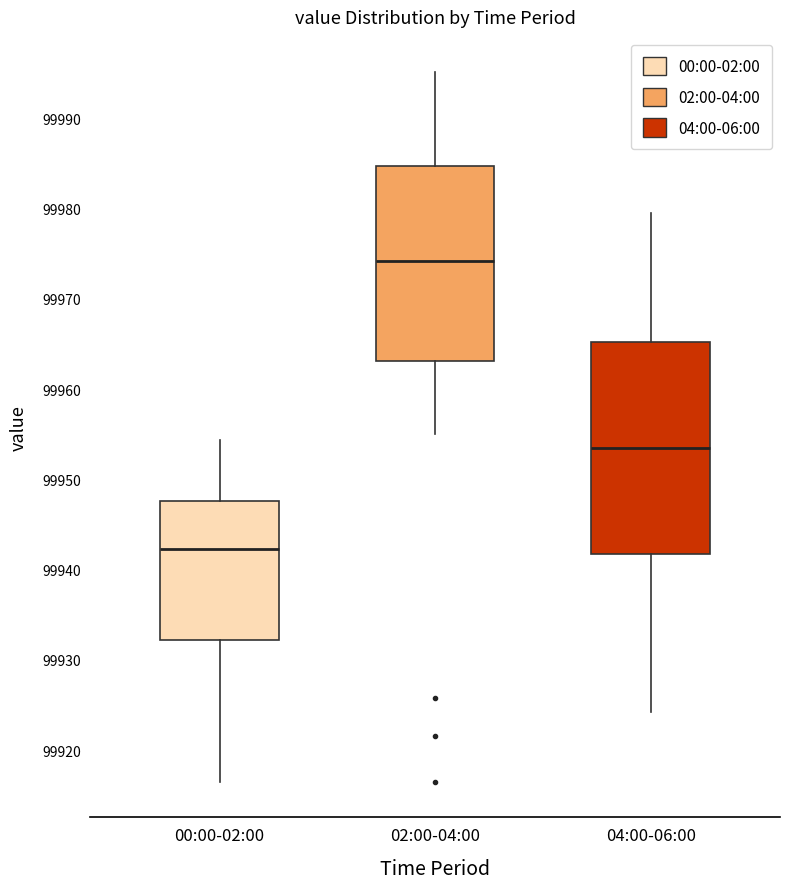

Which box is the tallest, from its lower edge to its upper edge?

04:00-06:00